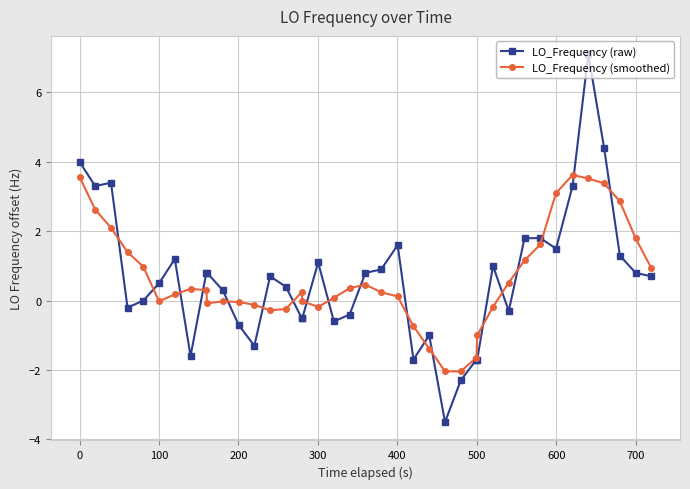

Which series has the largest range (max minus min)?

LO_Frequency (raw)